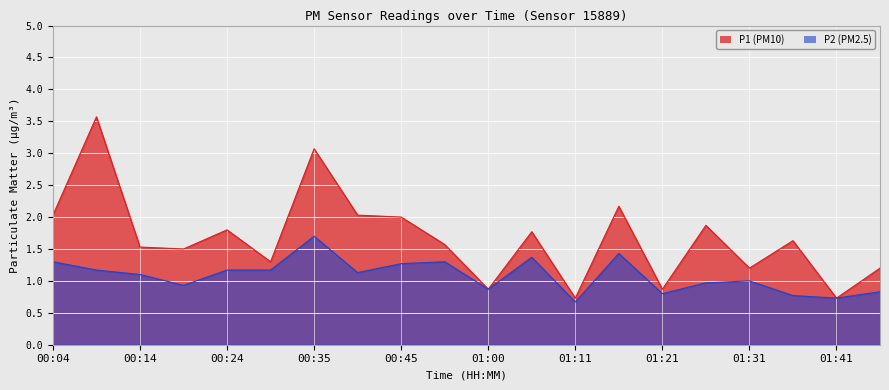

What is the average value of the P2 series?

1.1